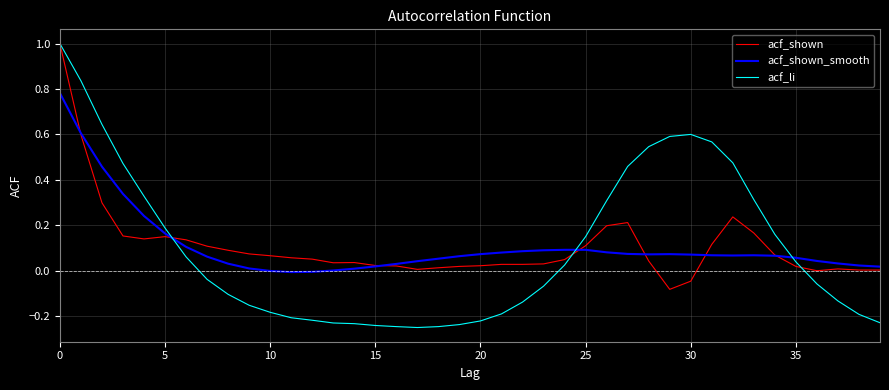

What is the maximum value shown in the chart?

1.0